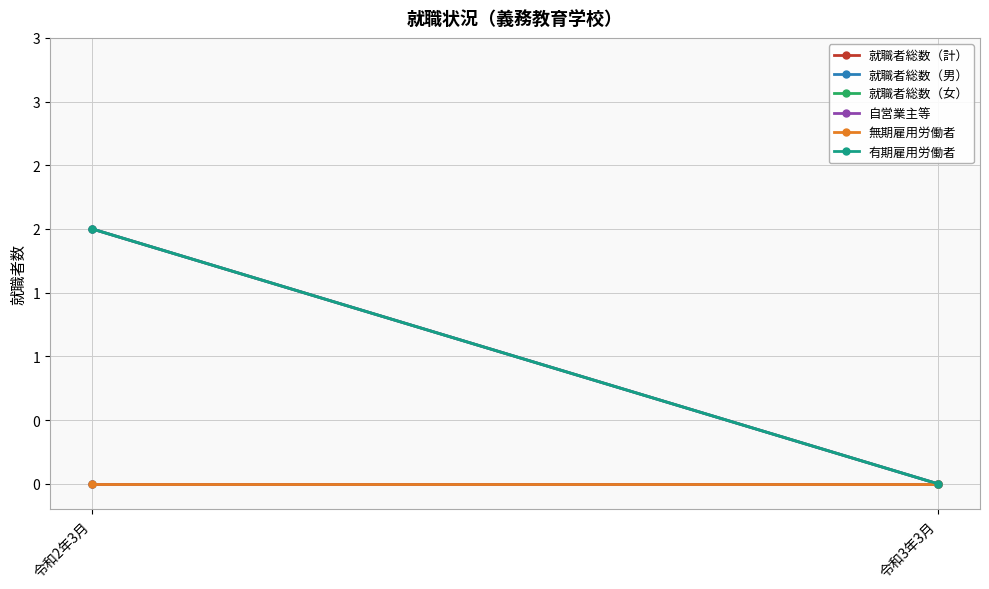

What position from the right is 令和3年3月?

1